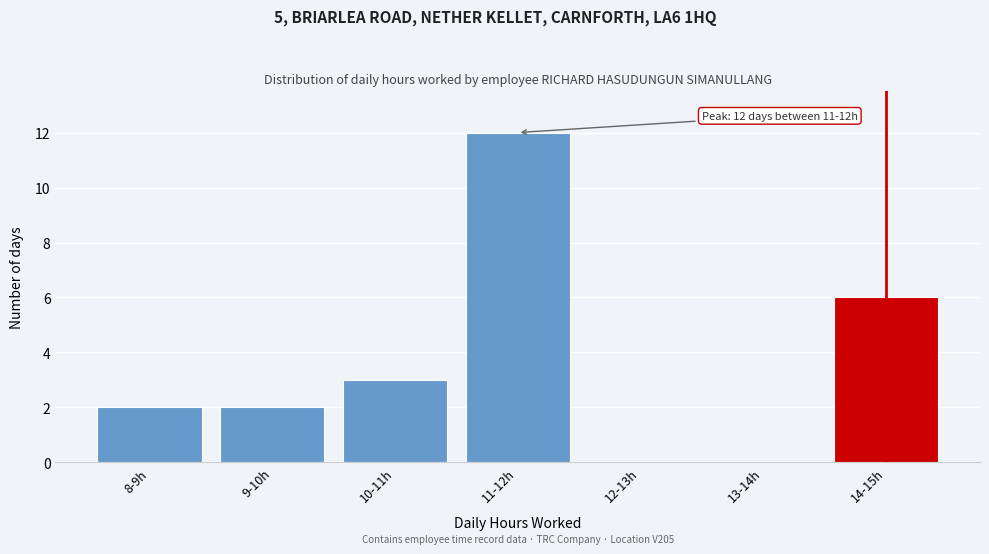

Reading right to left, what are all the values shown in this chart?

14-15h=6	13-14h=0	12-13h=0	11-12h=12	10-11h=3	9-10h=2	8-9h=2